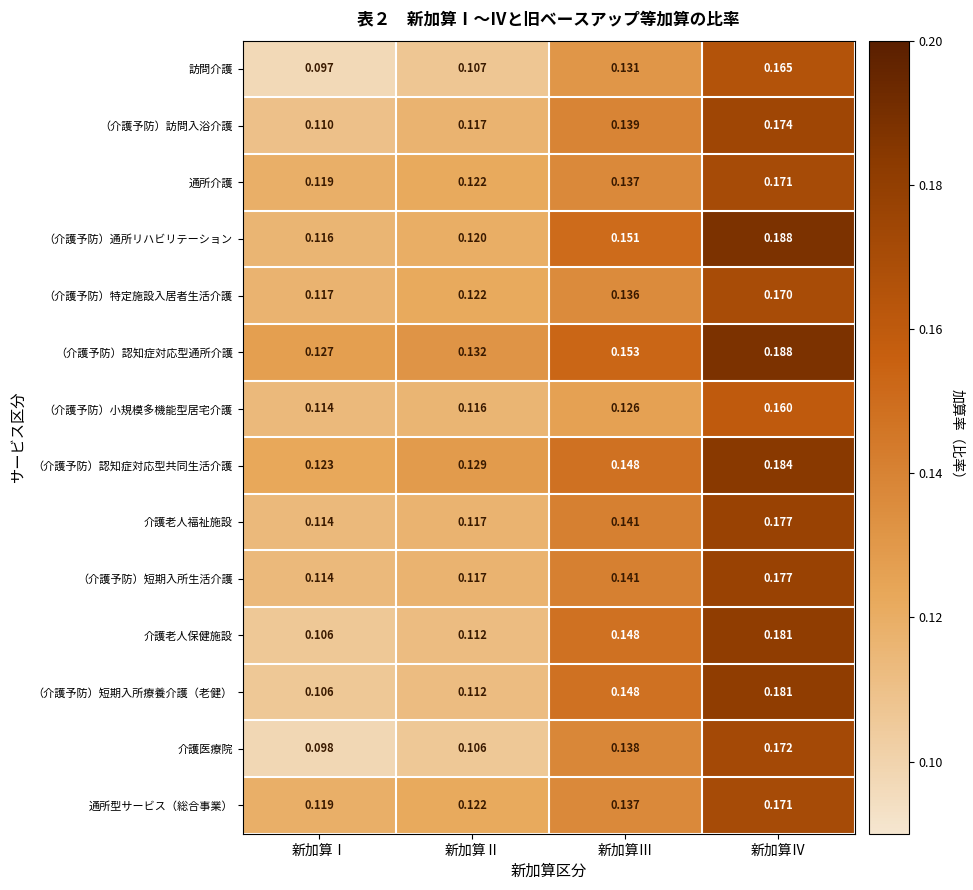

Is the value of （介護予防）短期入所療養介護（老健） at 新加算Ⅳ greater than the value of 介護老人福祉施設 at 新加算Ⅳ?

Yes